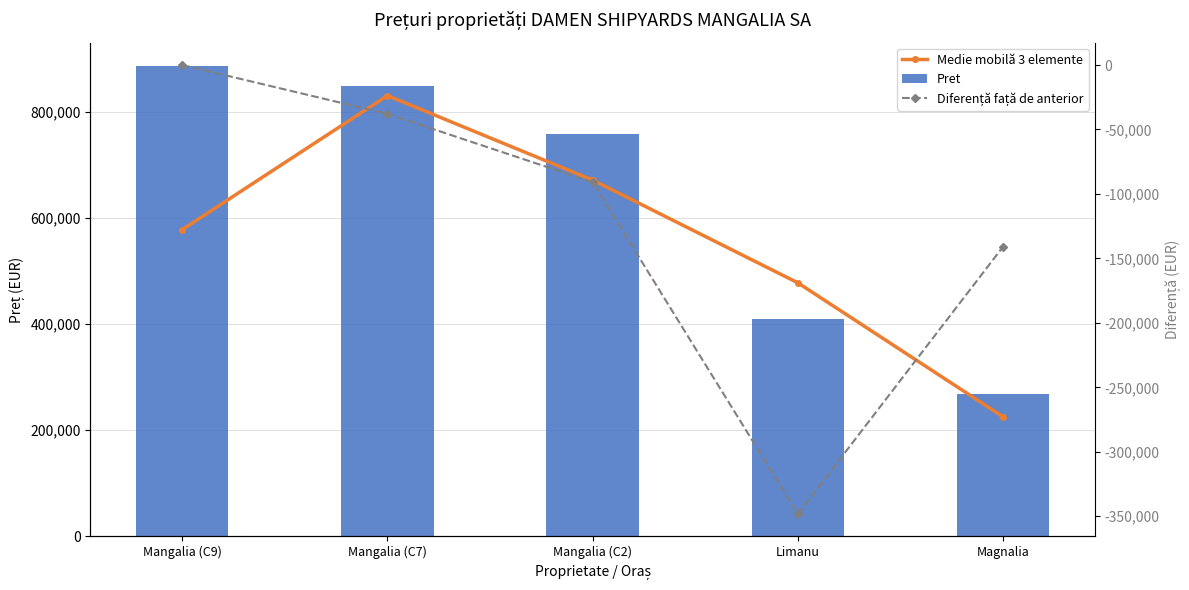

List the labels in order of Diferență față de anterior value, smallest first.

Limanu, Magnalia, Mangalia (C2), Mangalia (C7), Mangalia (C9)